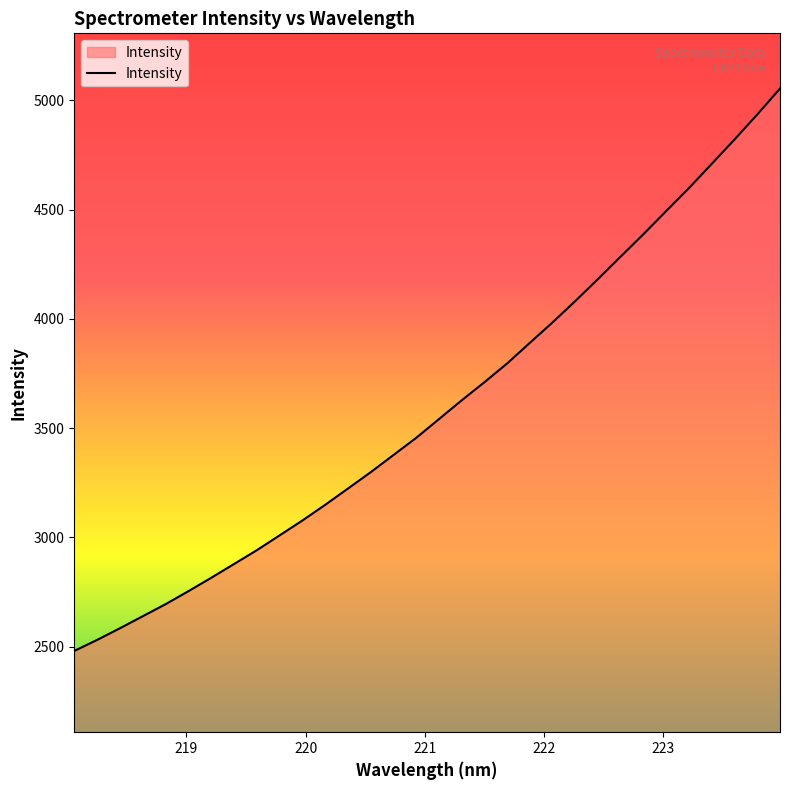

What is the minimum value shown in the chart?

2480.4